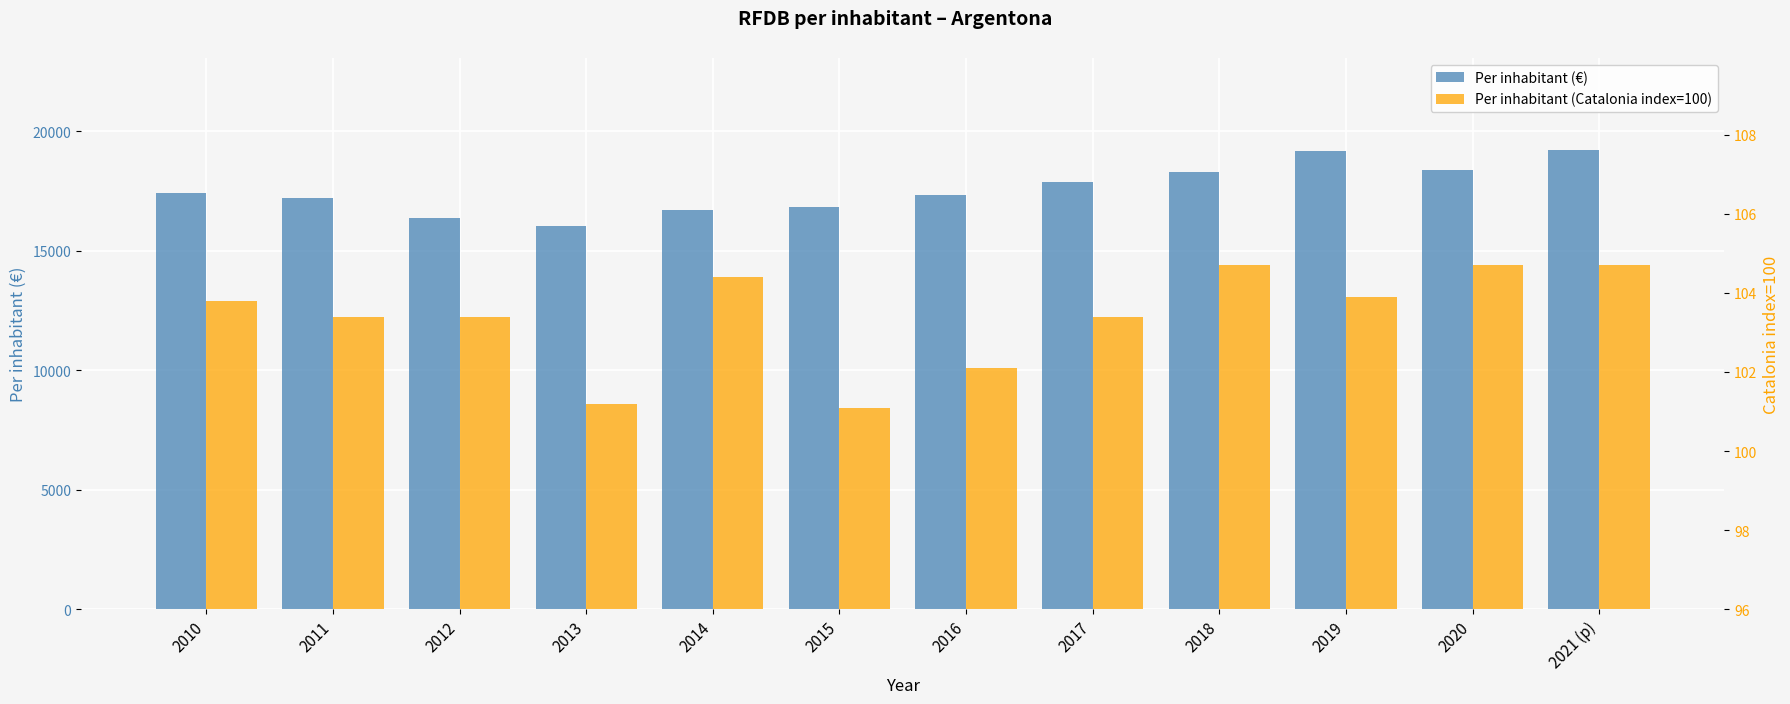

At 2012, list the series in order from smallest to largest.

Per inhabitant (Catalonia index=100), Per inhabitant (€)